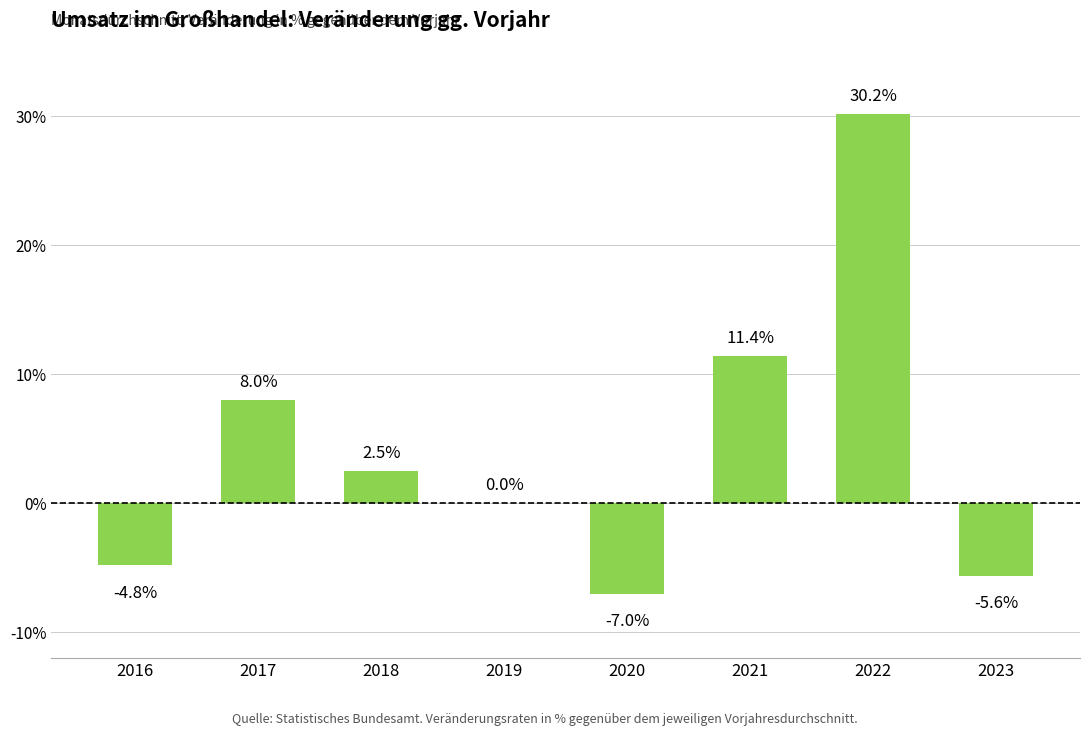

True or false: the data shows 0.0 at 2019.

True